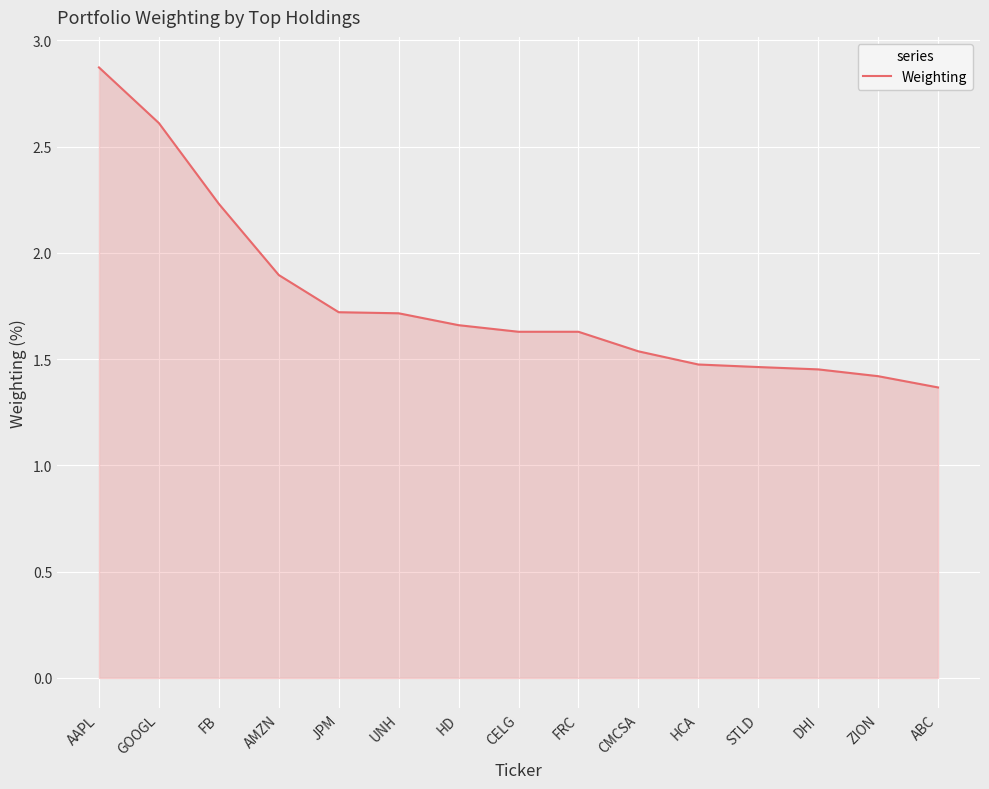

Is it true that the value at HCA is 1.5?

True